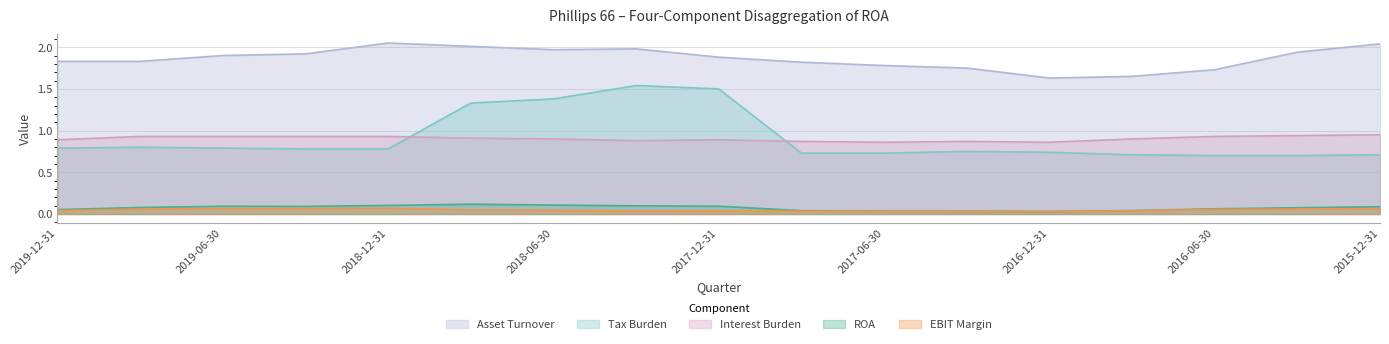

How many interior local peaks does the Interest Burden series have?

2